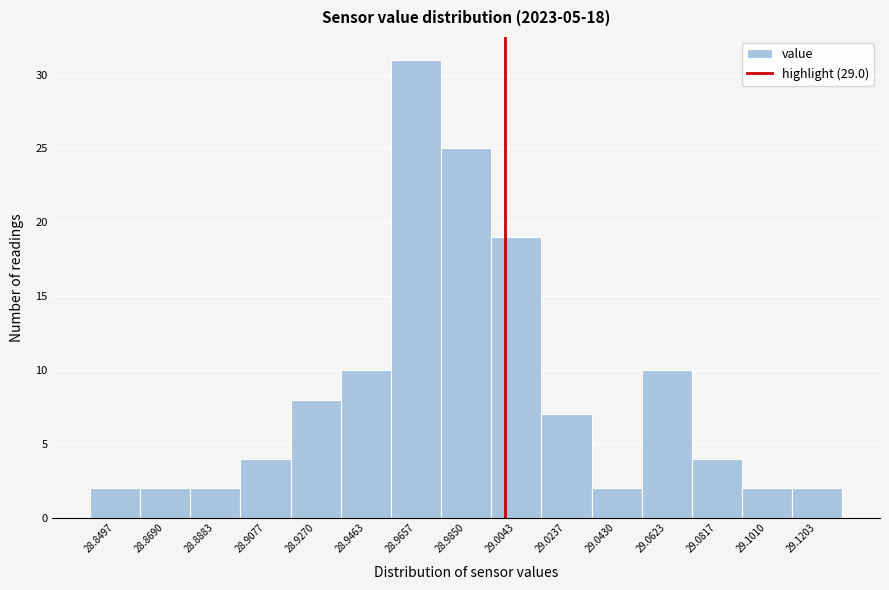

Reading left to right, transcribe this chart: for each bar, give the range it covers on the x-axis and its height. Neither the bar edges nor the heights are printed on the chart, so give them approximately, as read against the axes.

28.840 to 28.860: 2
28.860 to 28.878: 2
28.878 to 28.898: 2
28.898 to 28.918: 4
28.918 to 28.936: 8
28.936 to 28.956: 10
28.956 to 28.976: 31
28.976 to 28.994: 25
28.994 to 29.014: 19
29.014 to 29.034: 7
29.034 to 29.052: 2
29.052 to 29.072: 10
29.072 to 29.092: 4
29.092 to 29.110: 2
29.110 to 29.130: 2